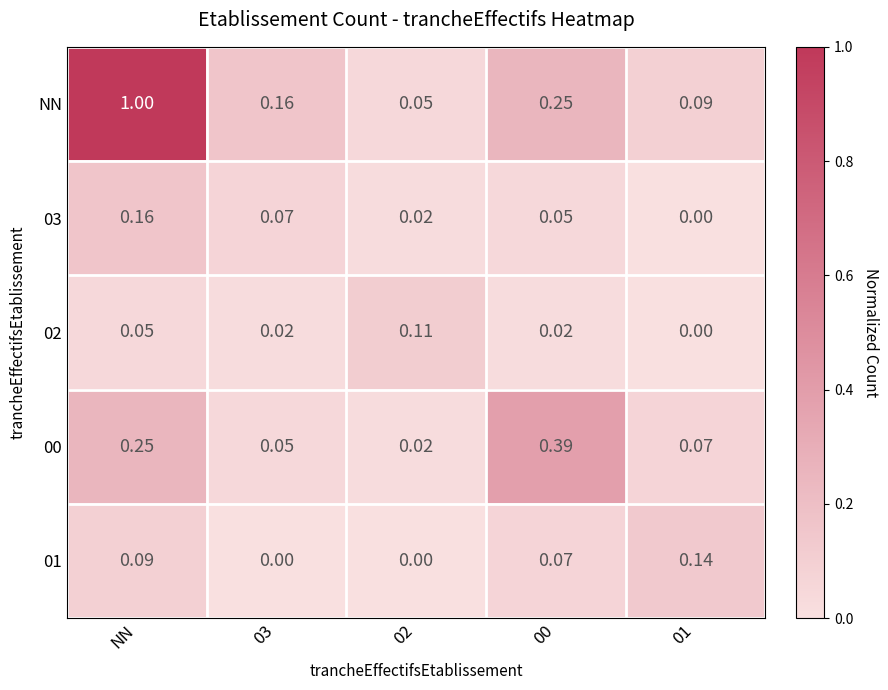

Which label corresponds to the largest value in the chart?

NN